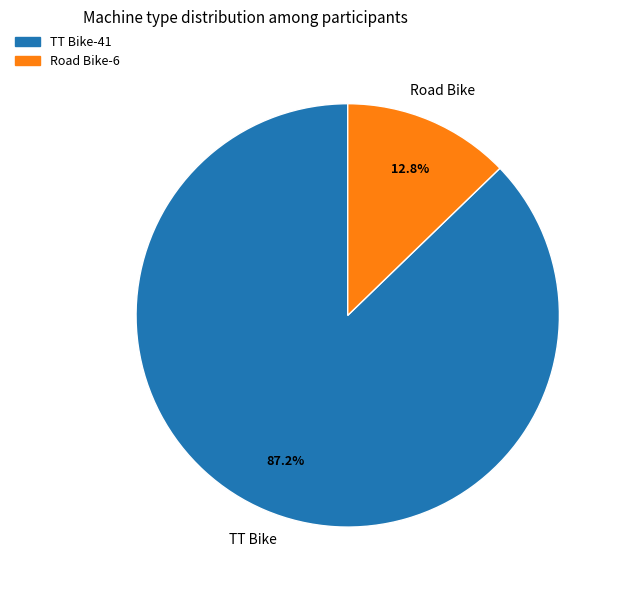

To the nearest percent, what is the difference between the largest and smallest slice percentages?

74%